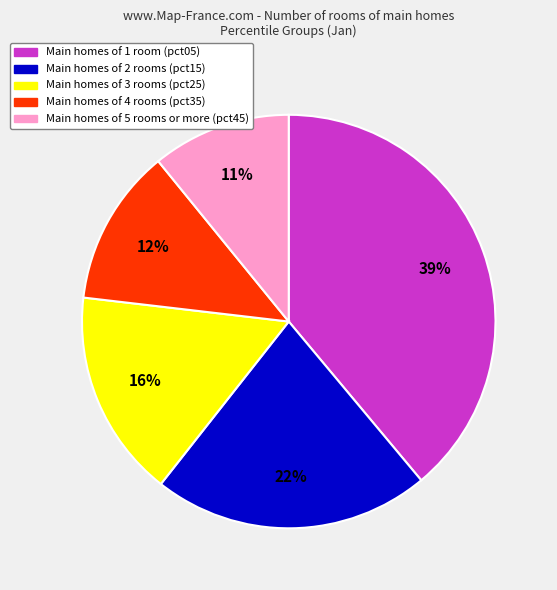

Is there a majority slice in this chart?

No